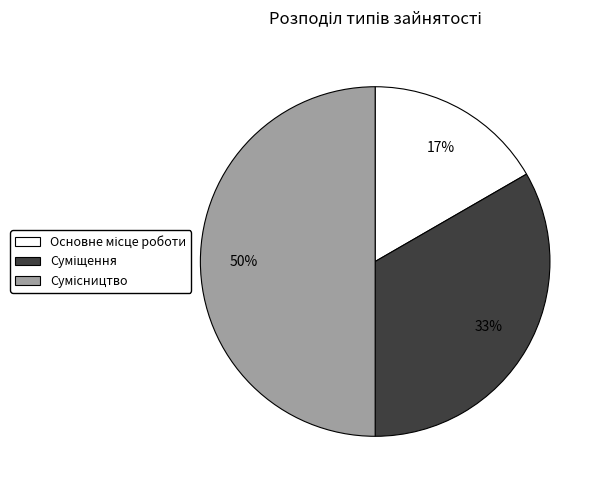

To the nearest percent, what is the average slice percentage?

33%